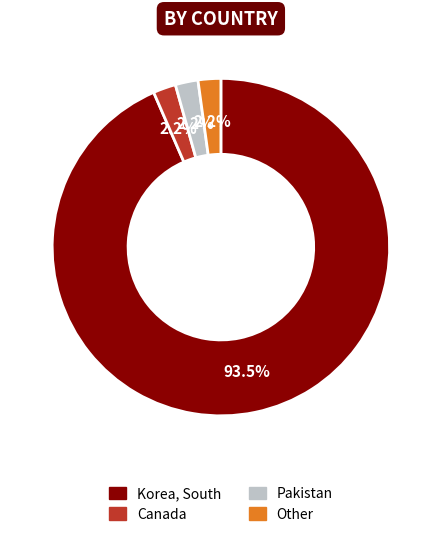

To the nearest percent, what portion does Other represent?

2%